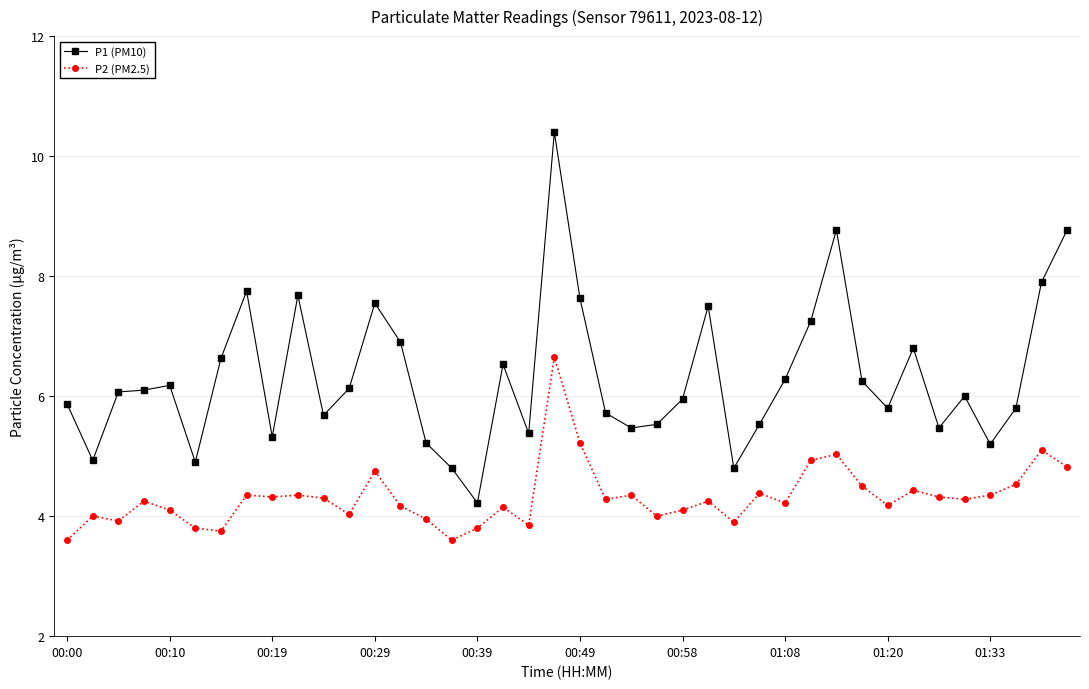

What is the value of the P2 (PM2.5) point at the 11th from the left?

4.3